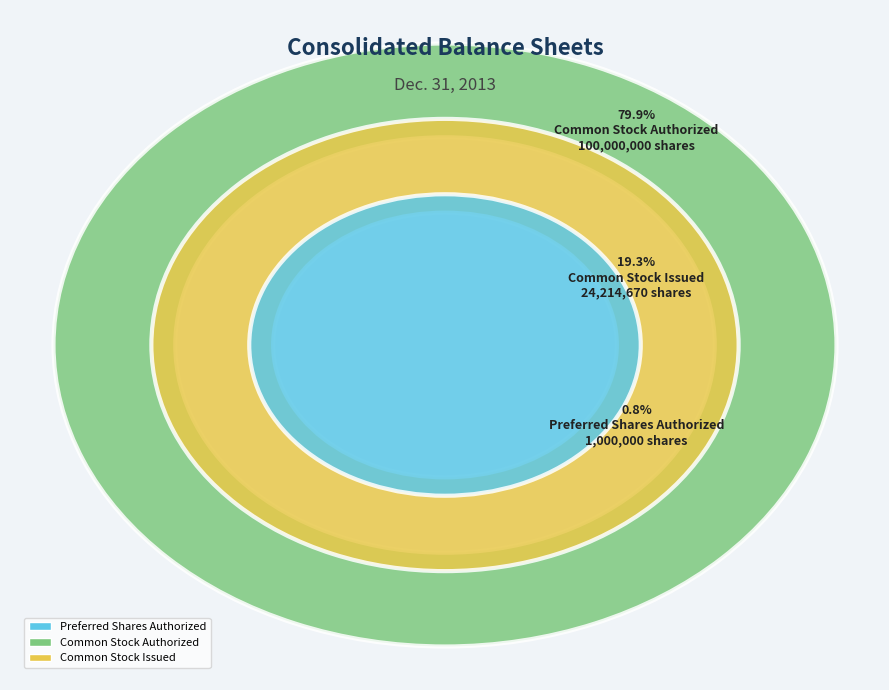

Which slice is the smallest?

Preferred Shares Authorized